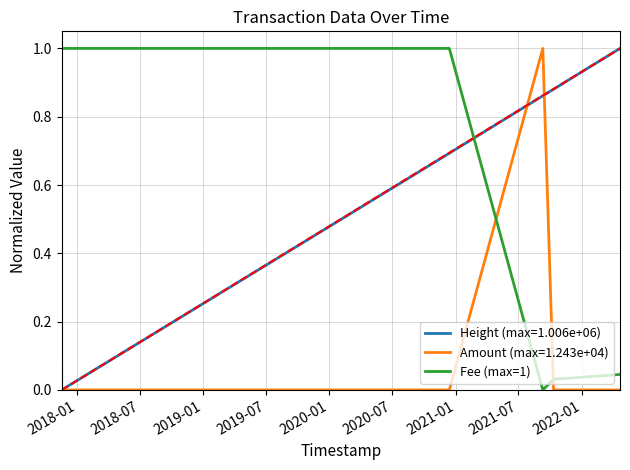

What is the highest value of the Fee (max=1) series?

1.0